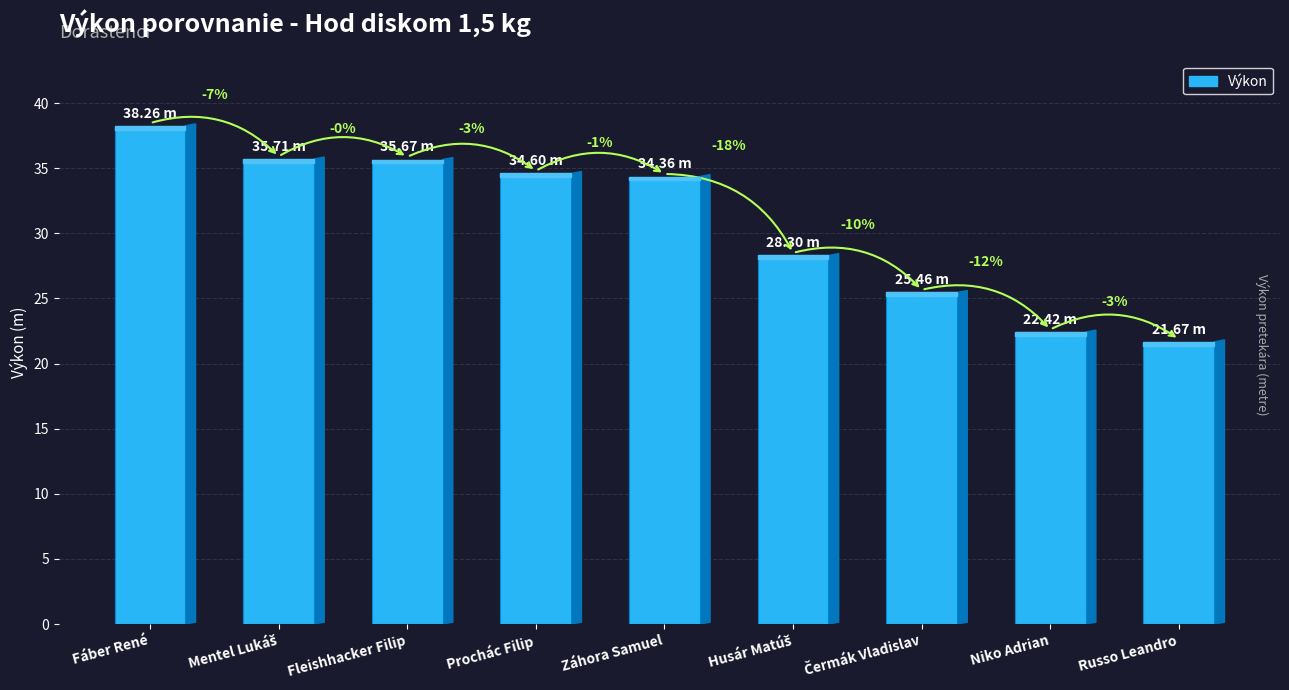

How many bars are there in total?

9